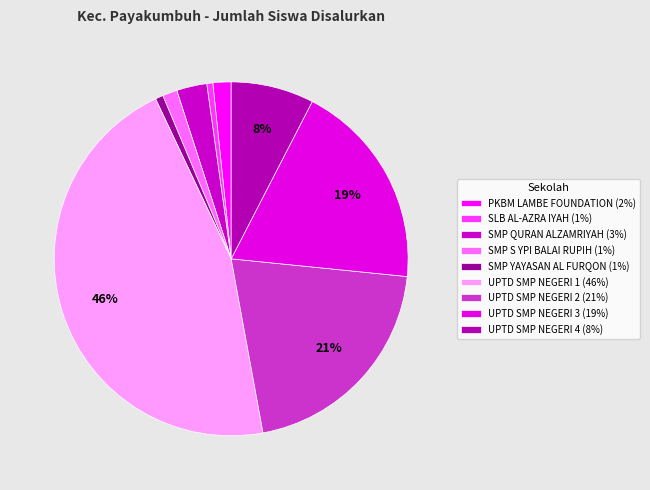

To the nearest percent, what is the average slice percentage?

11%